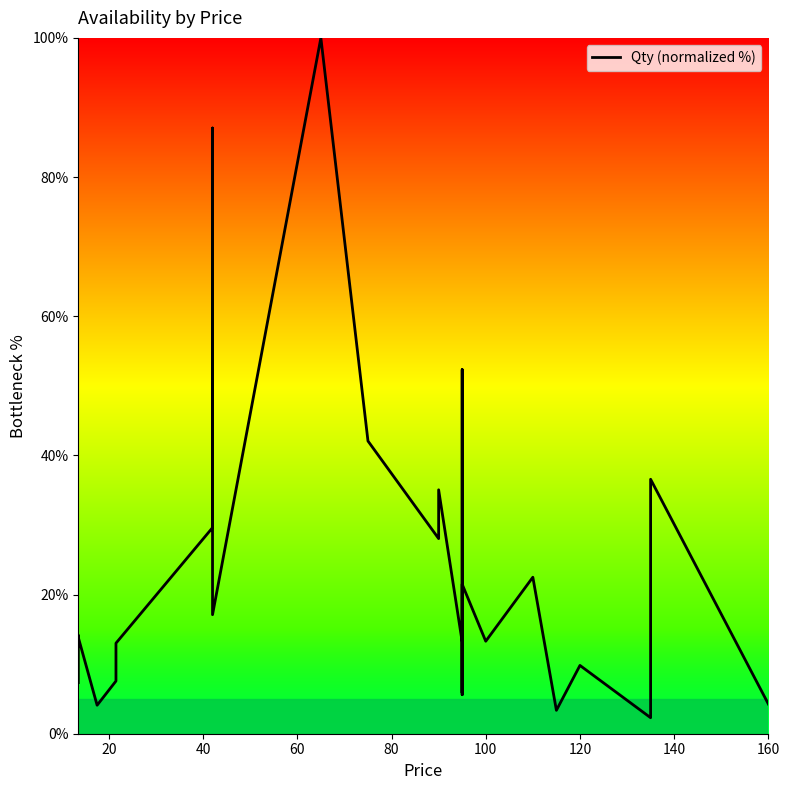

Does the chart display data point markers on the line(s)?

No